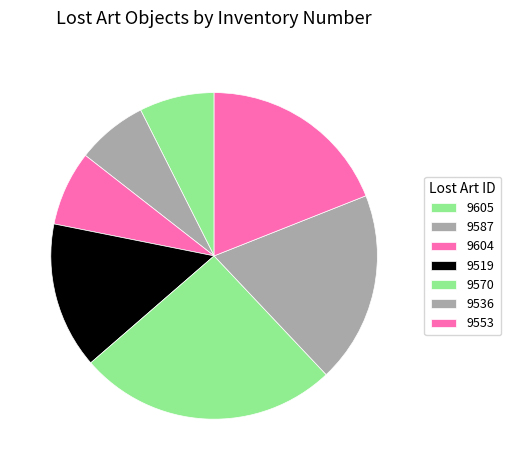

Is the sum of 9536 and 9519 greater than half?

No